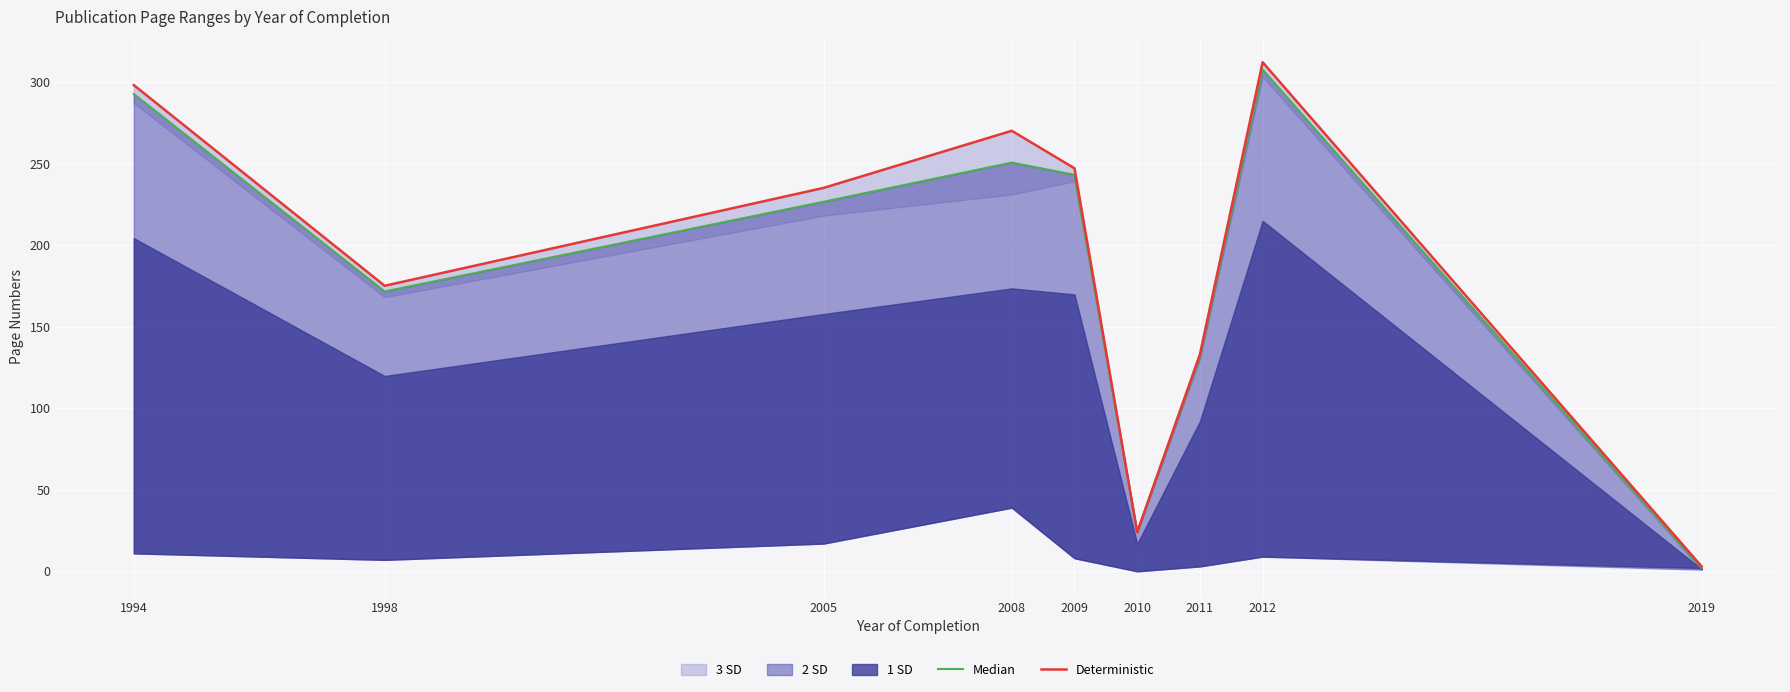

What is the maximum value shown in the chart?

312.0